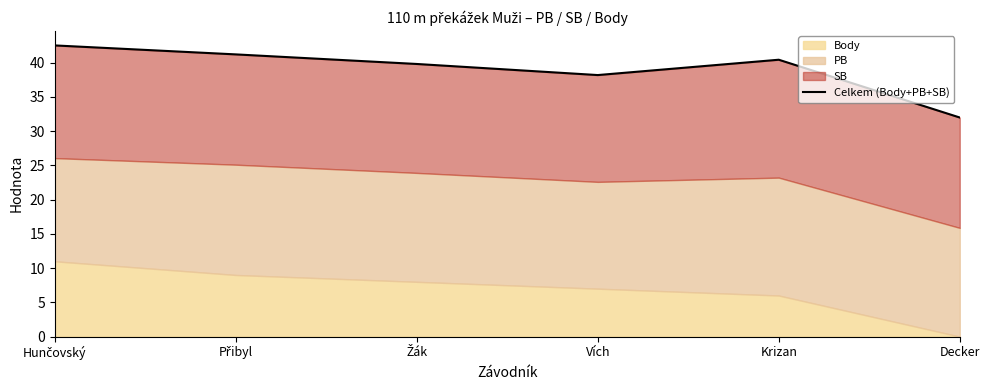

Reading left to right, extract all data points from this chart.

Hunčovský=42.5	Přibyl=41.2	Žák=39.8	Vích=38.2	Krizan=40.4	Decker=32.0